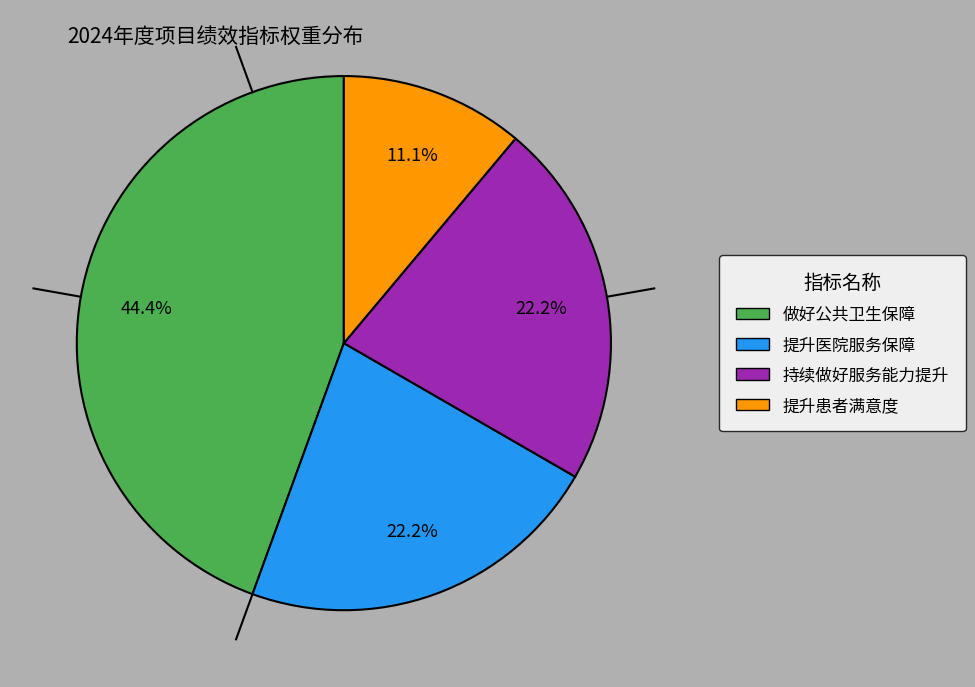

Is there any slice that represents more than half of the pie?

No